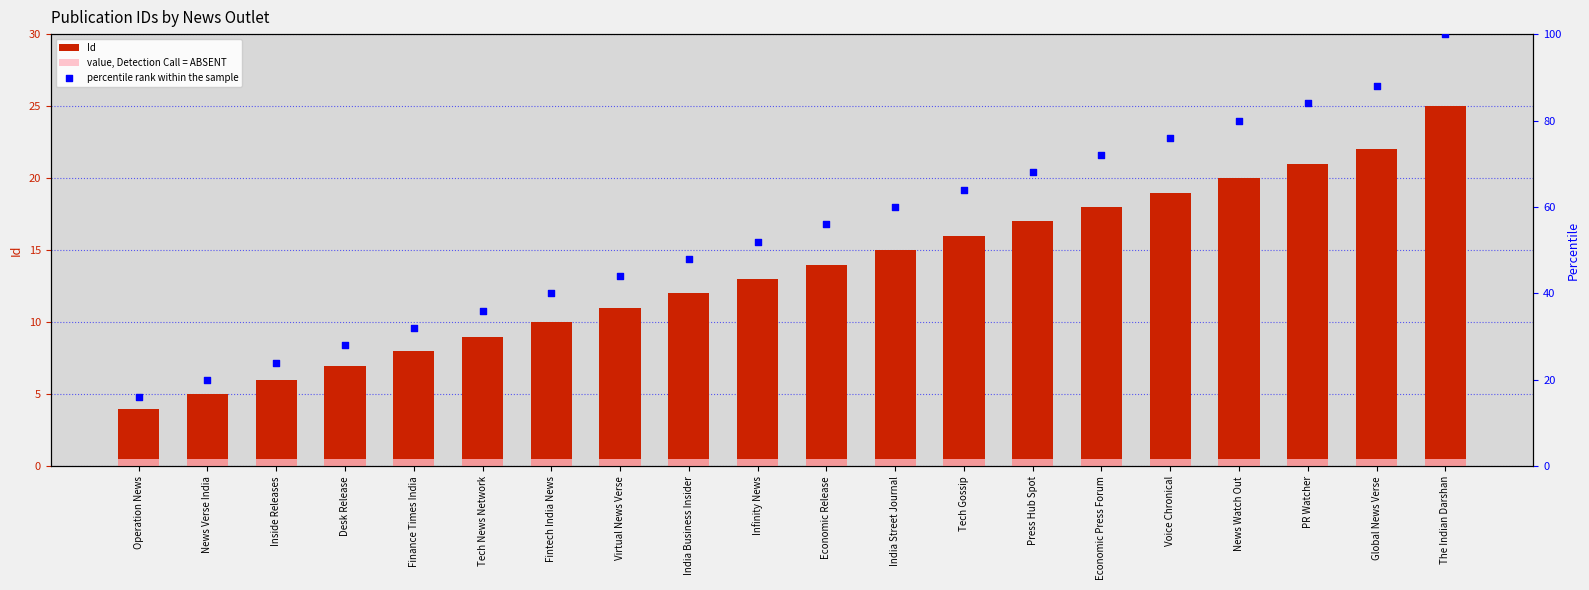

Is the value of Id at Press Hub Spot greater than the value of value, Detection Call = ABSENT at Voice Chronical?

Yes